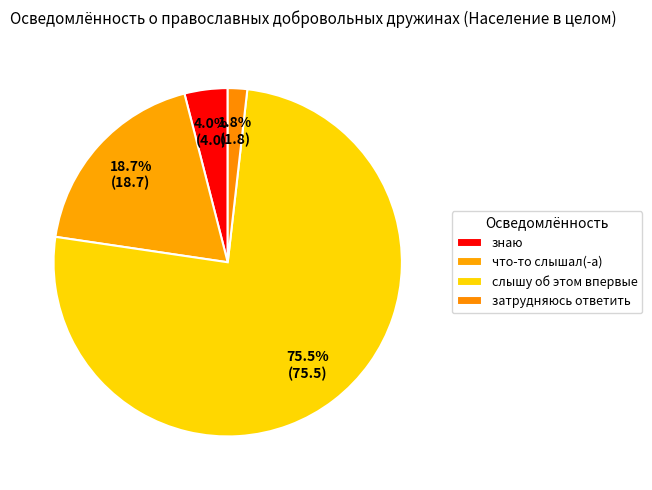

How many slices are in this pie chart?

4